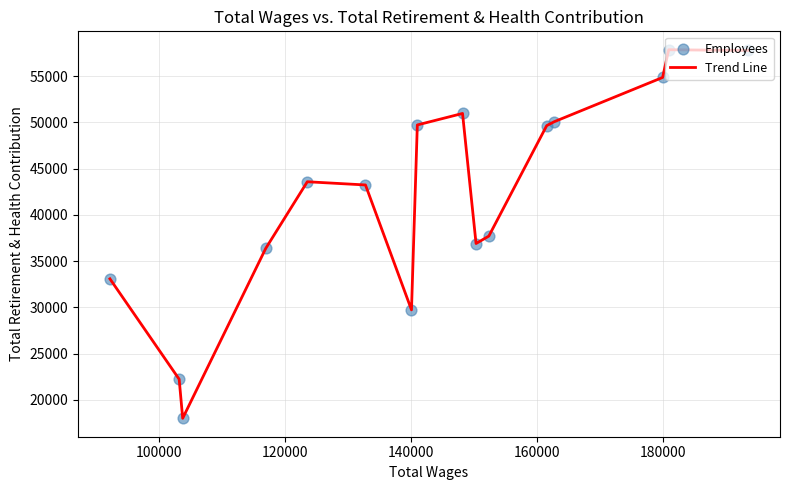

What is the difference between the maximum and minimum values?

39838